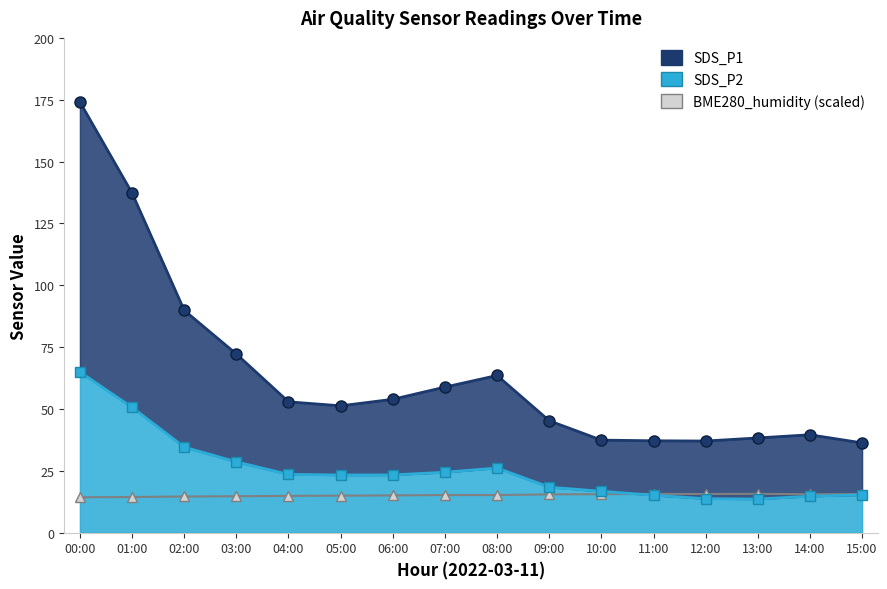

What is the difference between the maximum and minimum values in the SDS_P2 series?

51.4